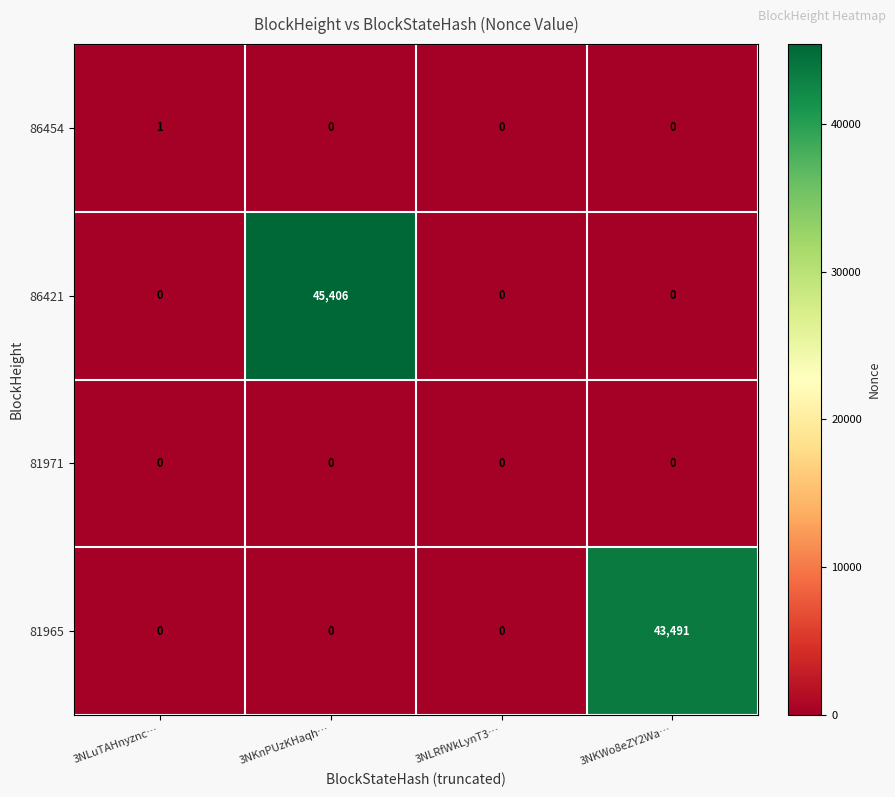

The 86421 series shows 0 at 3NLuTAHnyznc…. True or false?

True